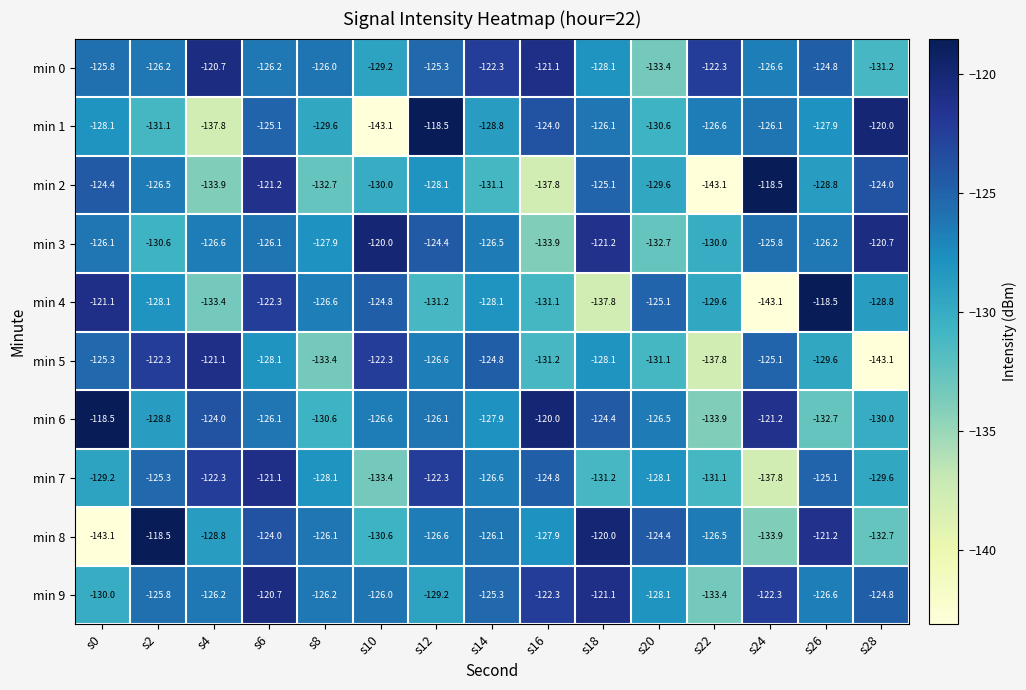

The min 9 series shows -128.1 at s20. True or false?

True